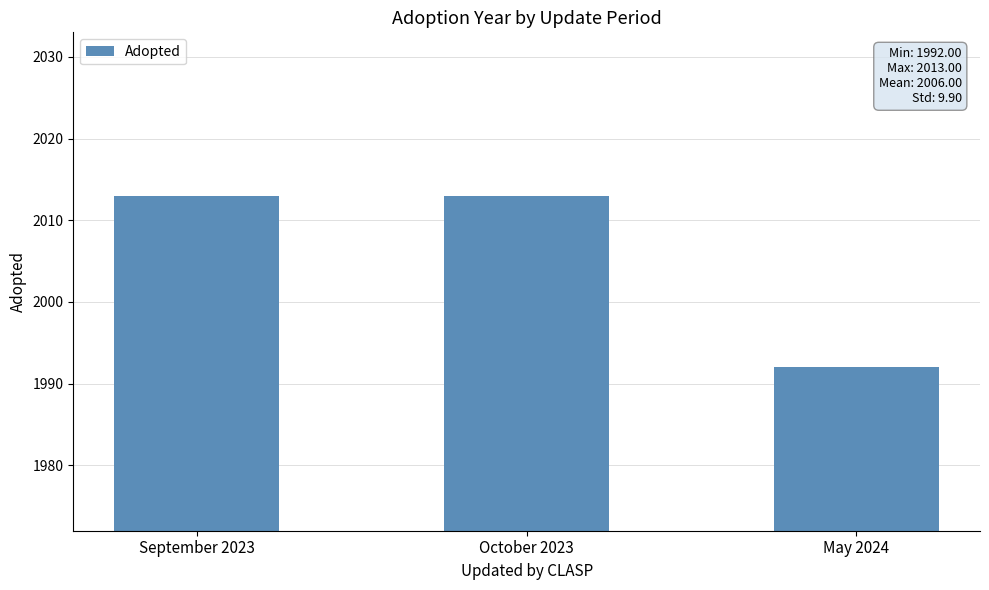

Reading right to left, transcribe all the data shown in this chart.

1992	2013	2013